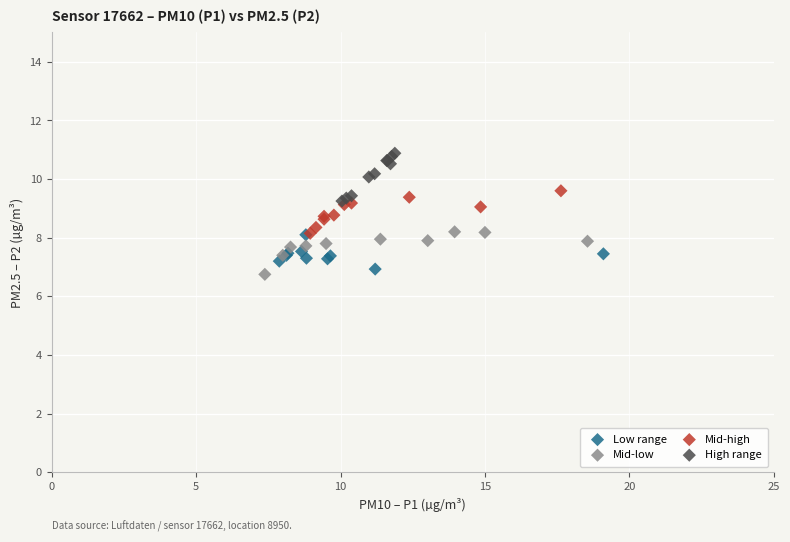

Which series contains the highest Y value?

High range